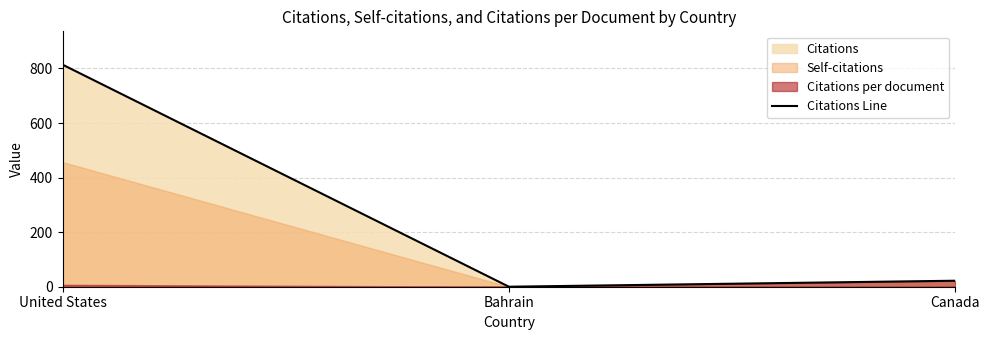

How many values exceed 22?

1